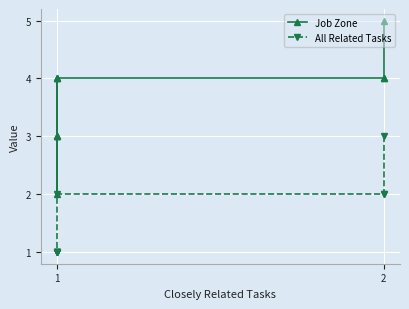

Which series changed the most between 1 and 8?

All Related Tasks